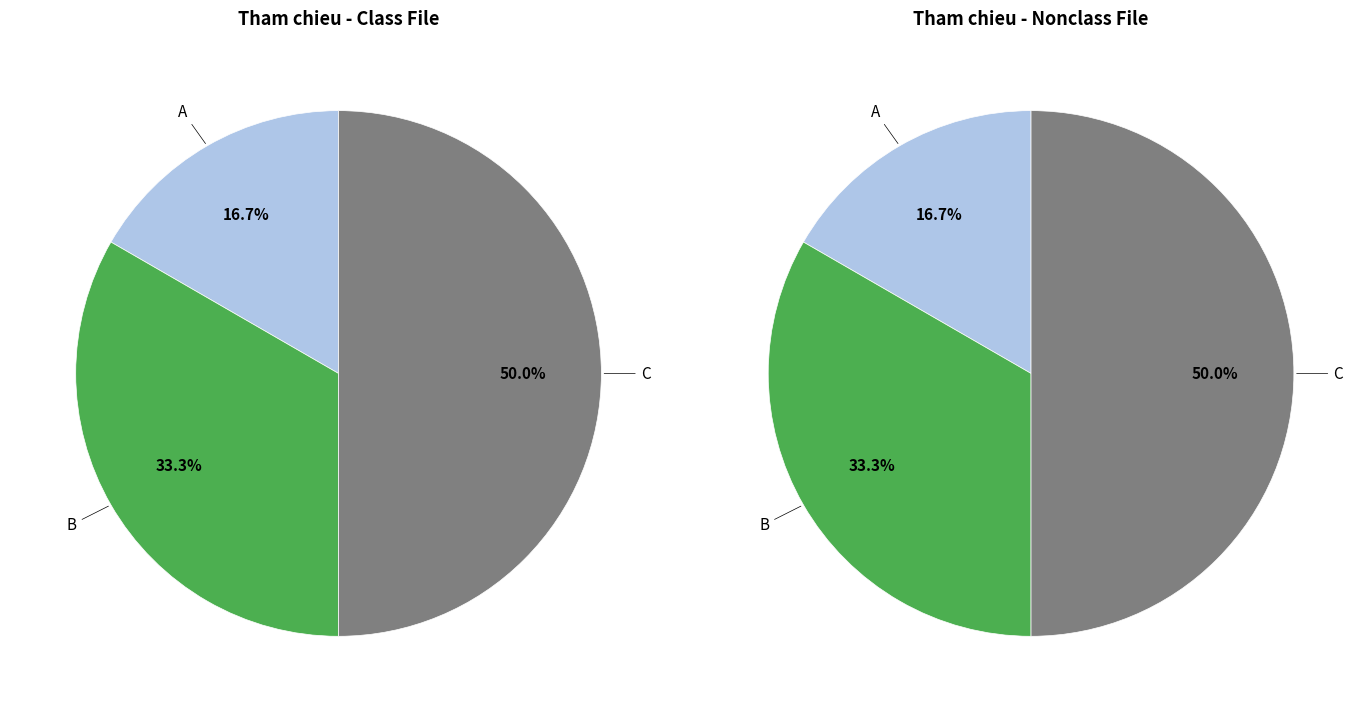

Which category has the biggest portion of the pie?

C